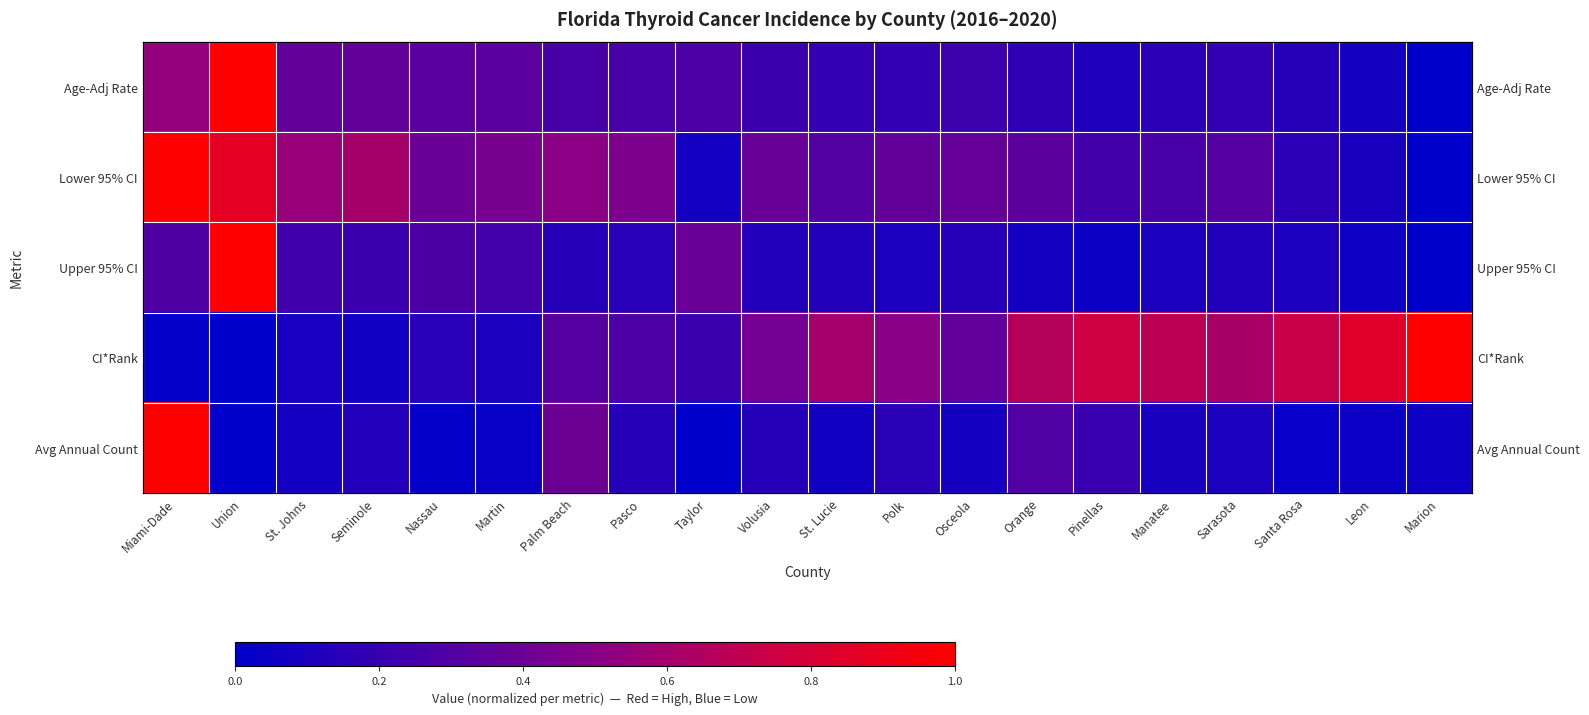

What is the sum of all Avg Annual Count values?

3.1